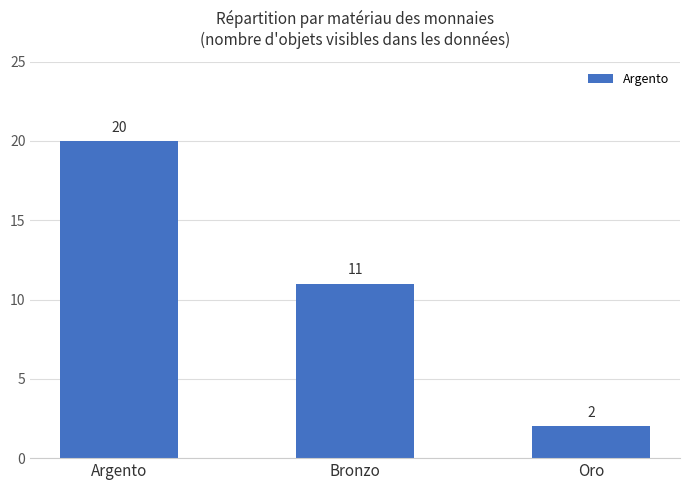

How many bars are there in total?

3